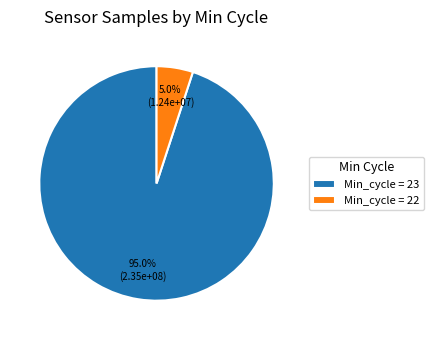

Is there a majority slice in this chart?

Yes